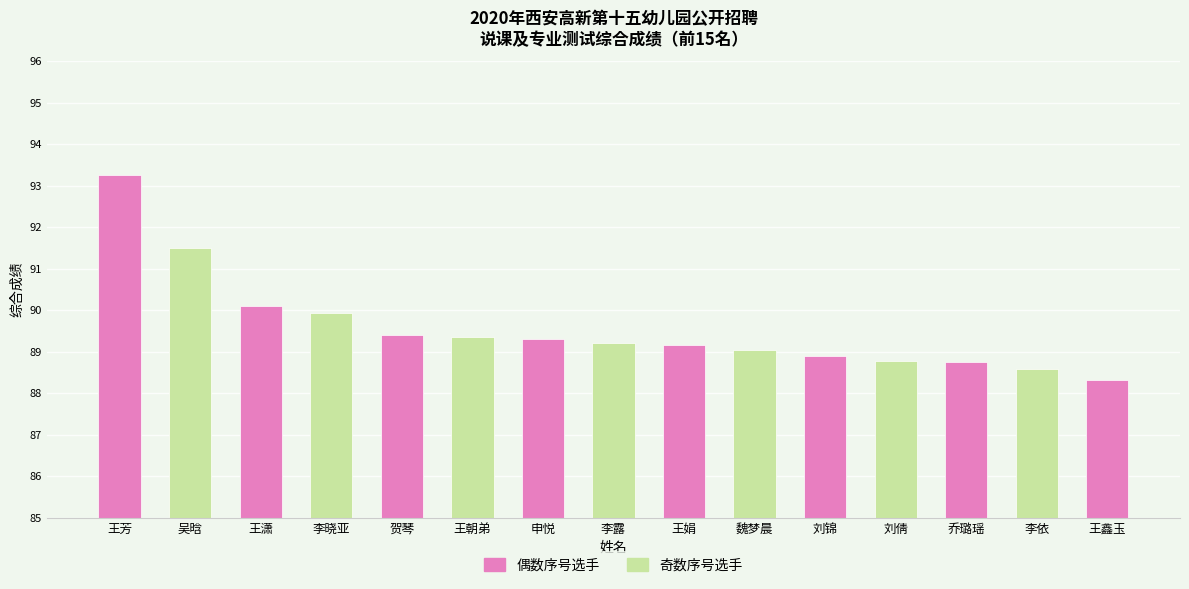

The chart shows a value of 126.0 at 王娟. True or false?

False